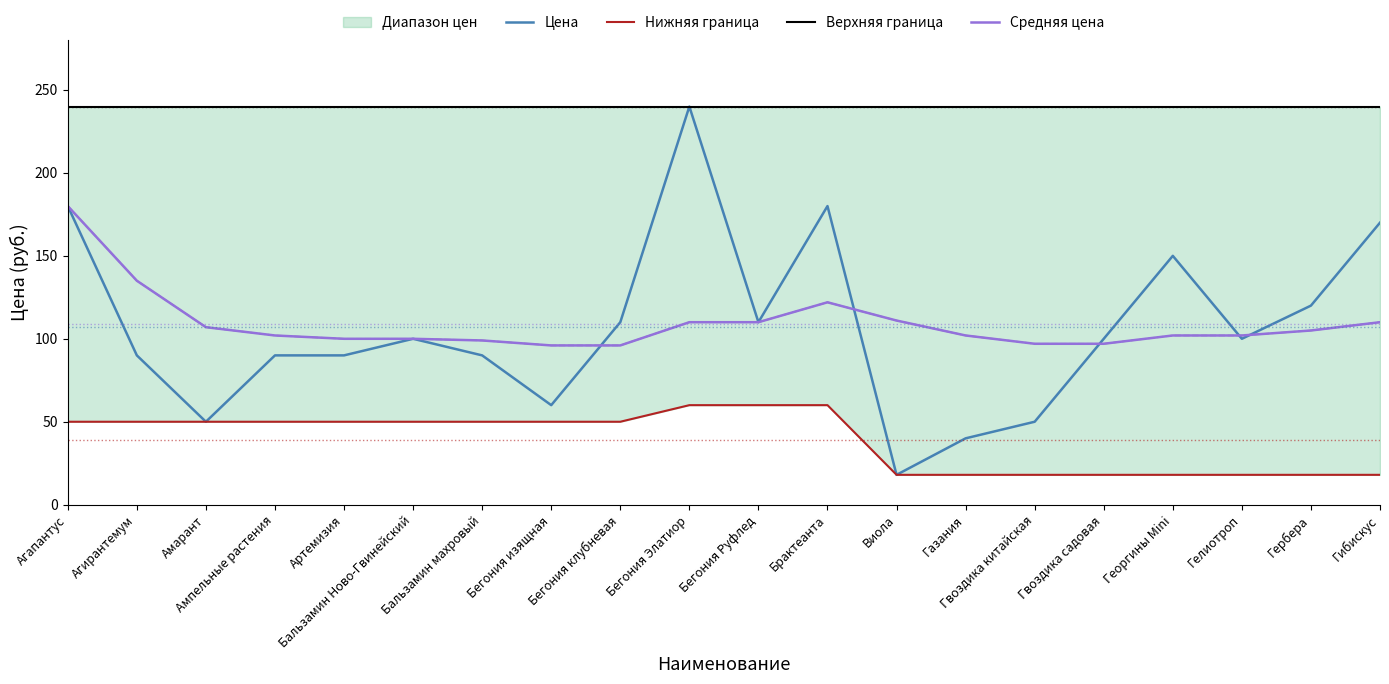

Reading right to left, extract all data points from this chart.

Цена: 170	120	100	150	100	50	40	18	180	110	240	110	60	90	100	90	90	50	90	180
Нижняя граница: 18	18	18	18	18	18	18	18	60	60	60	50	50	50	50	50	50	50	50	50
Верхняя граница: 240	240	240	240	240	240	240	240	240	240	240	240	240	240	240	240	240	240	240	240
Средняя цена: 110	105	102	102	97	97	102	111	122	110	110	96	96	99	100	100	102	107	135	180